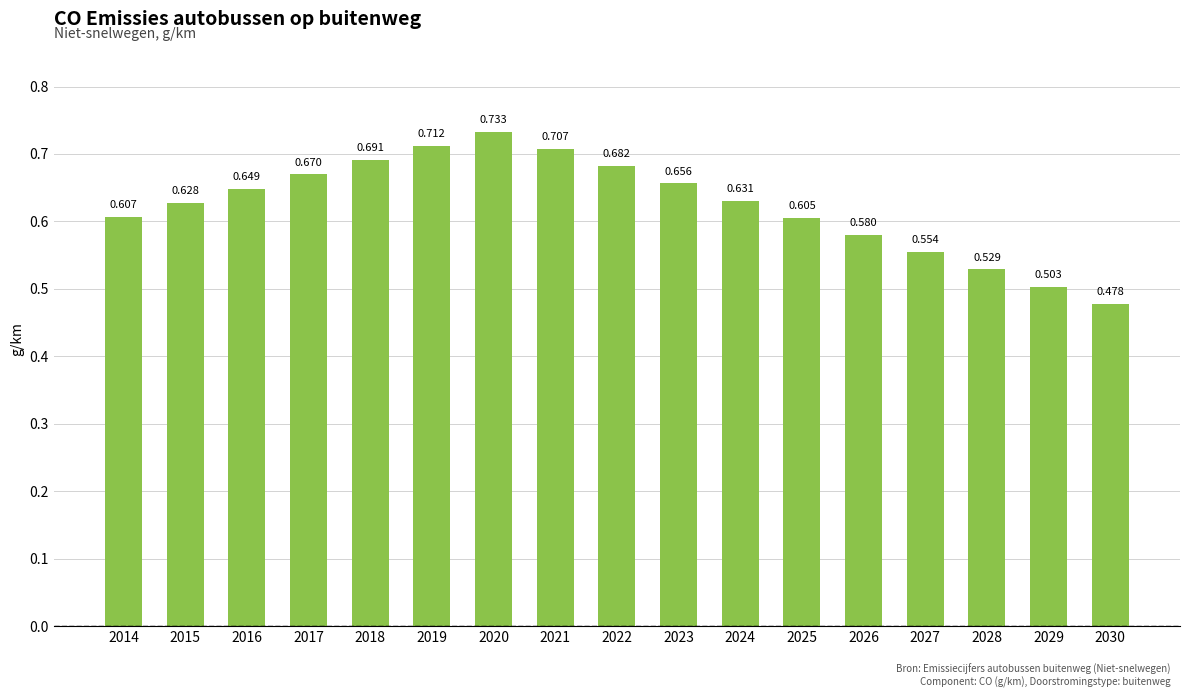

Are the bars horizontal?

No